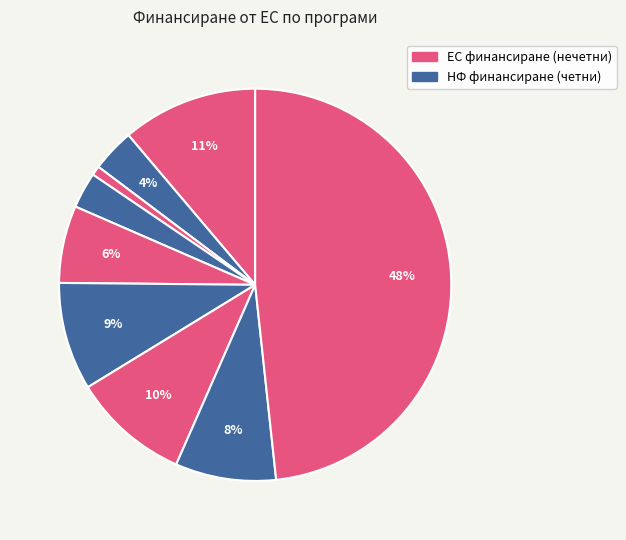

How many segments does this pie chart have?

9